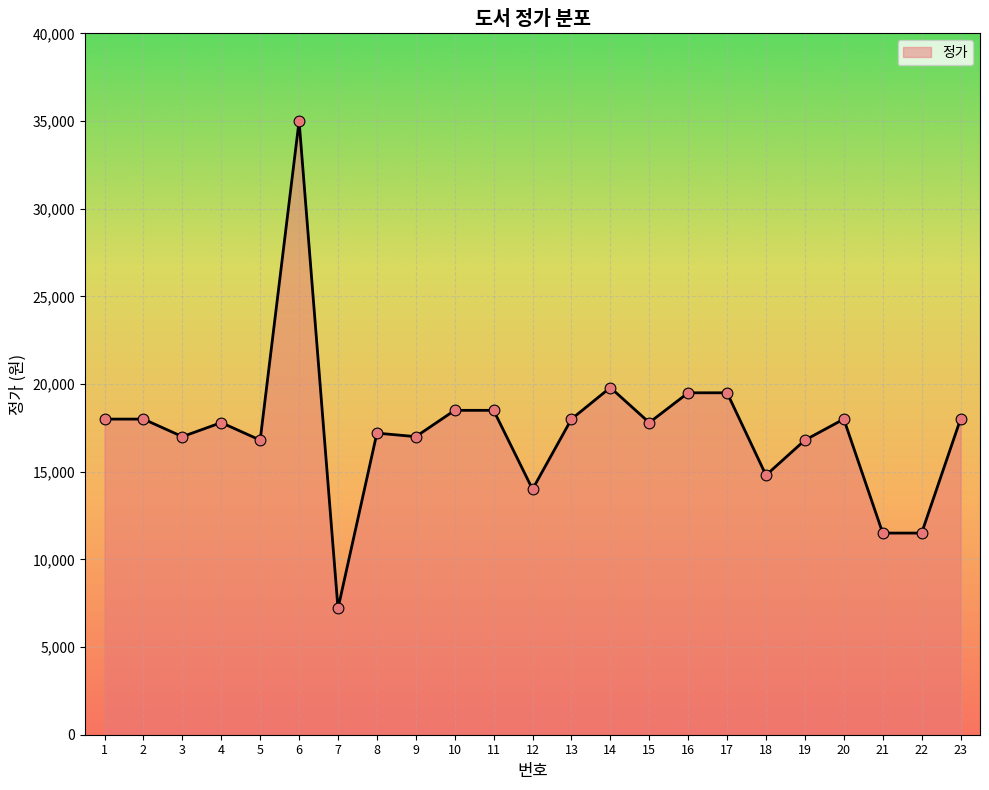

Between 2 and 9, which is larger?

2